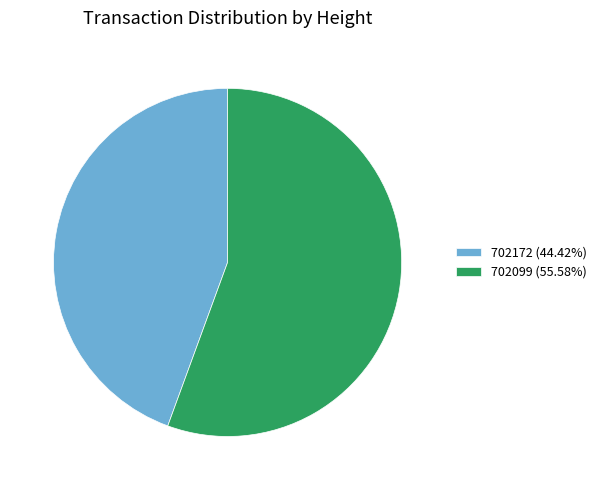

Is it true that 702099 is 63% of the pie?

False